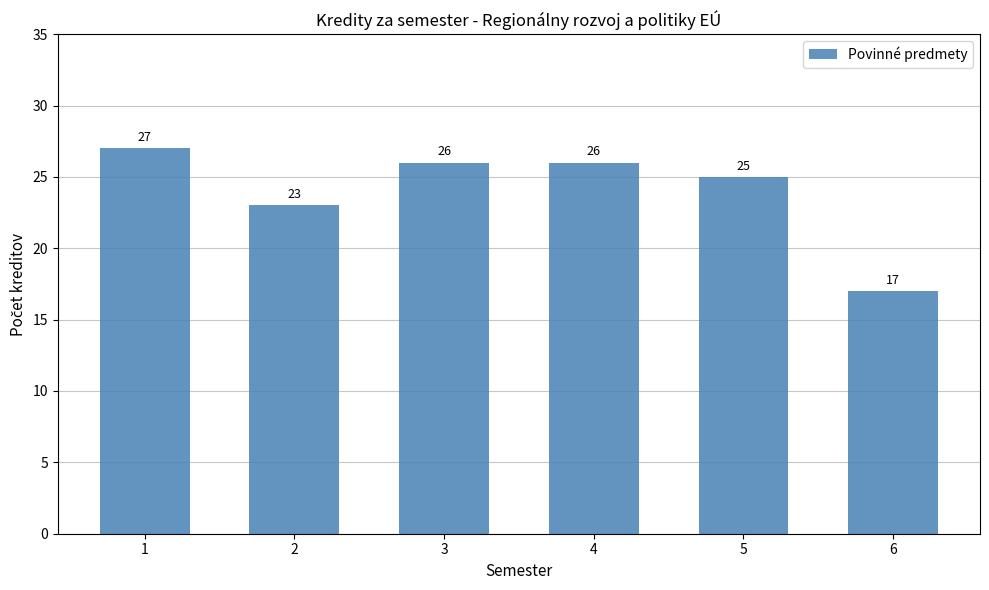

Which label corresponds to the largest value in the chart?

1